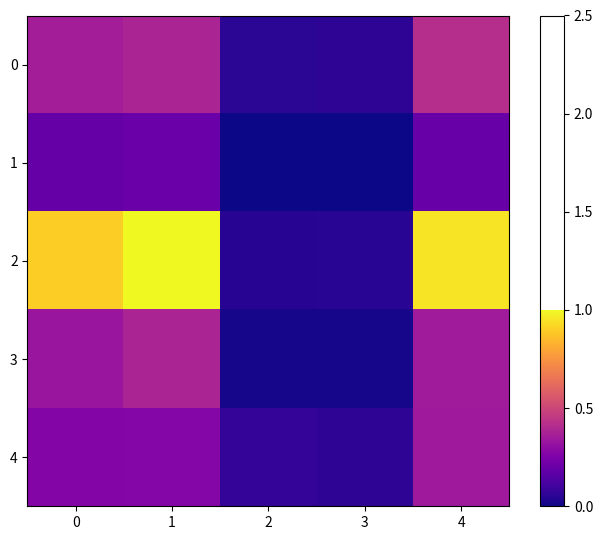

Which series has the largest total across all categories?

2